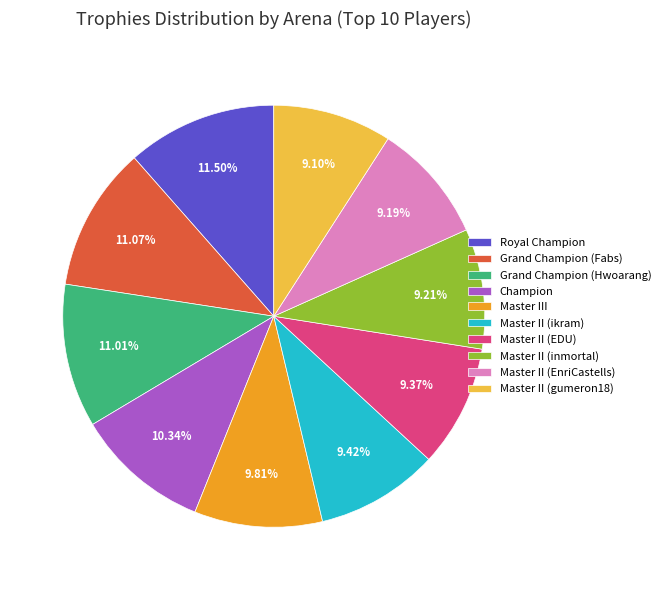

Count the number of slices in the pie.

10